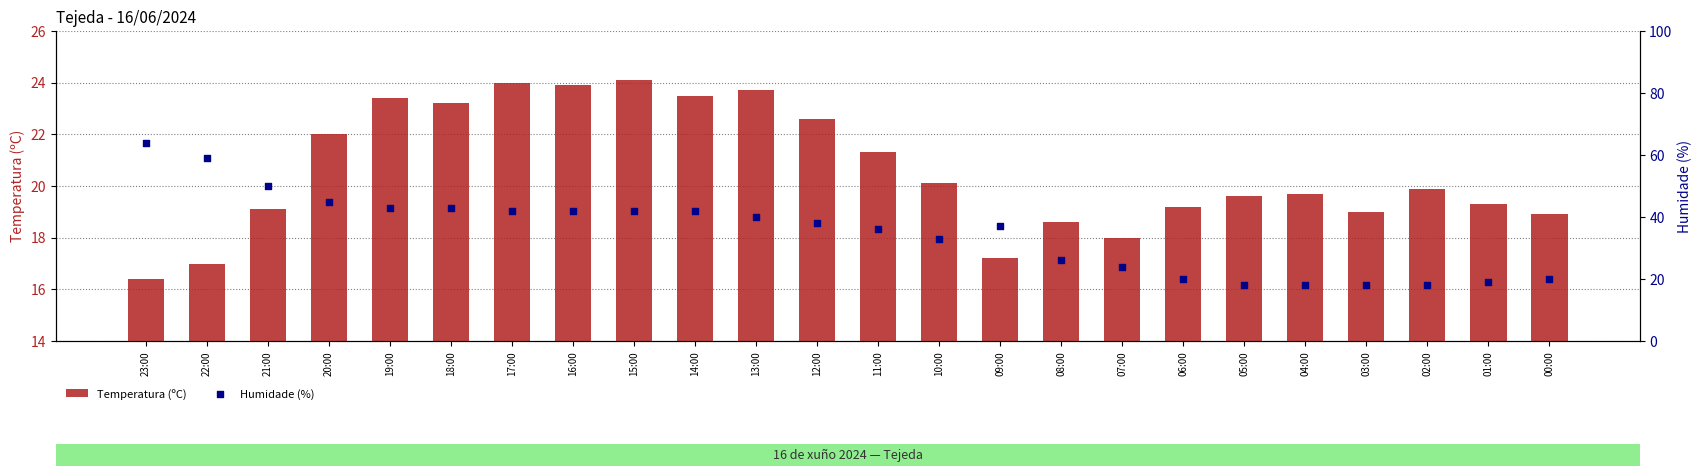

At how many categories does at least one series exceed 57?

2